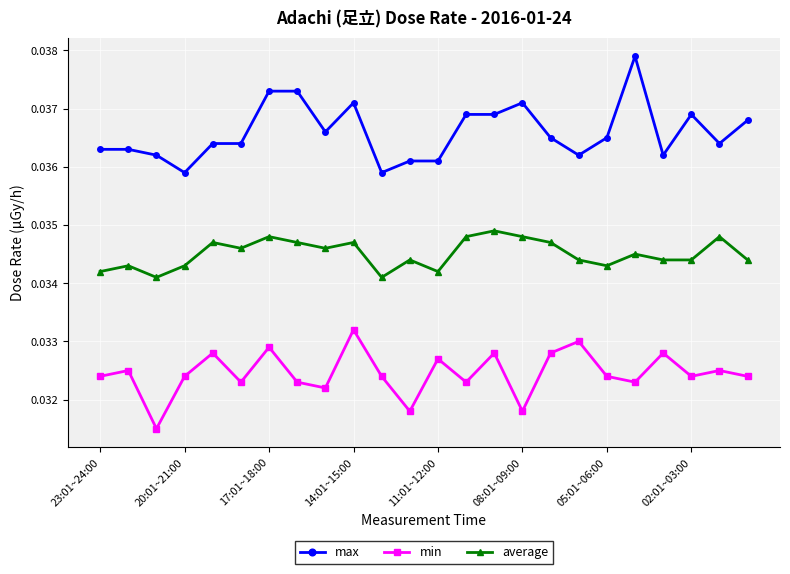

Which series has the largest total across all categories?

max